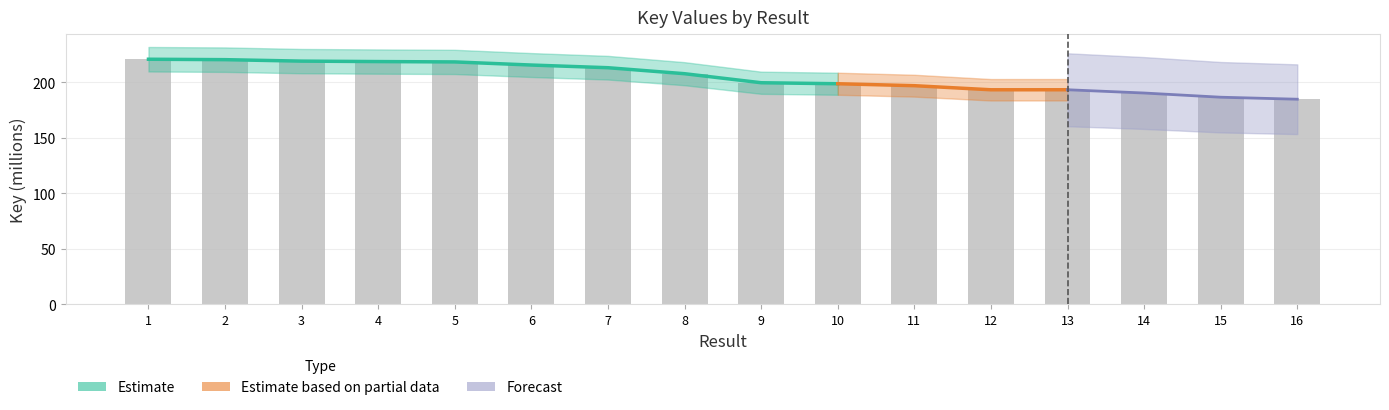

Rank the categories by value from lowest to highest.

16, 15, 14, 12, 13, 11, 10, 9, 8, 7, 6, 5, 4, 3, 2, 1